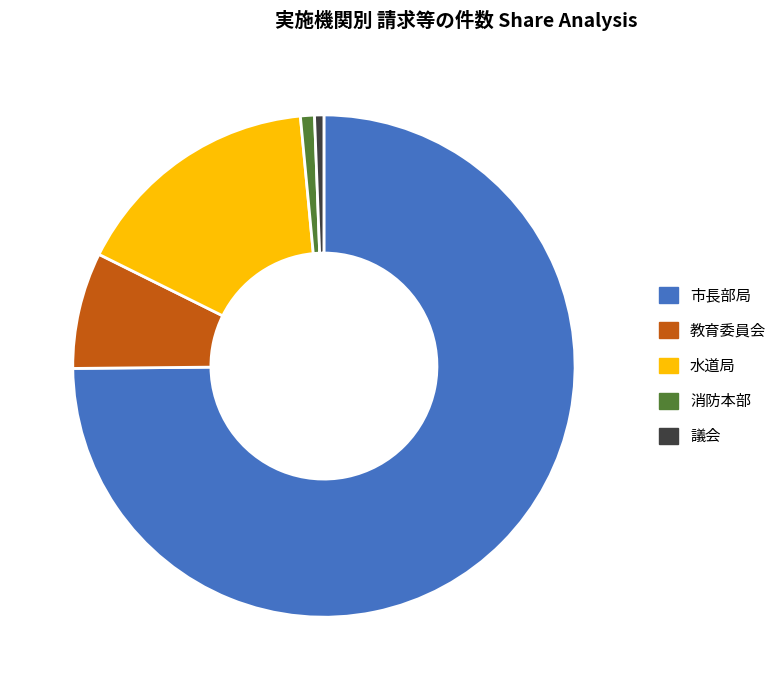

How many slices are in this pie chart?

5